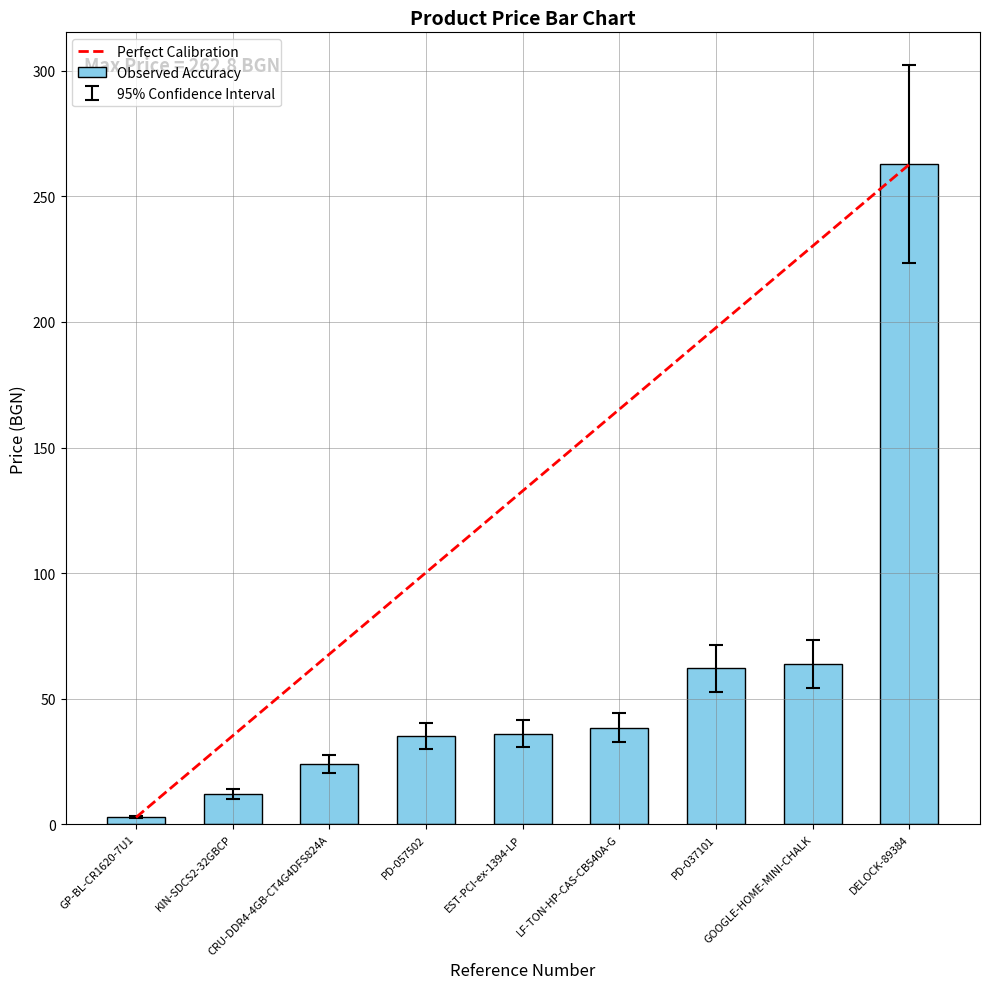

Are the bars horizontal?

No